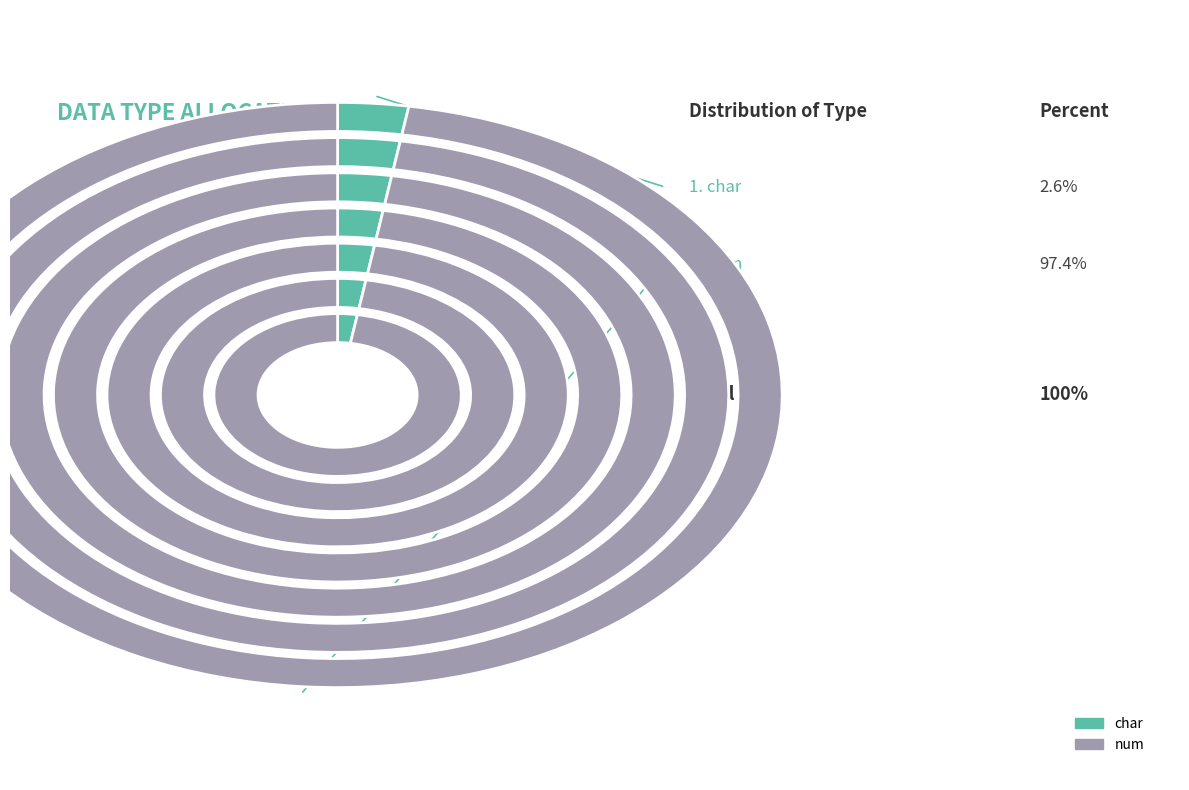

Is there a majority slice in this chart?

Yes